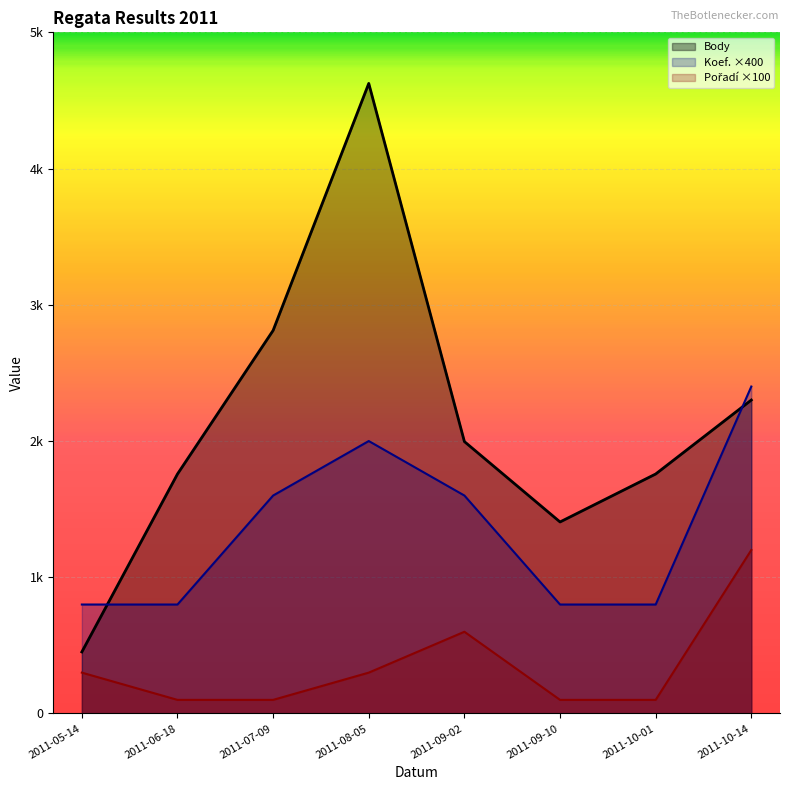

Which label corresponds to the largest value in the chart?

2011-08-05